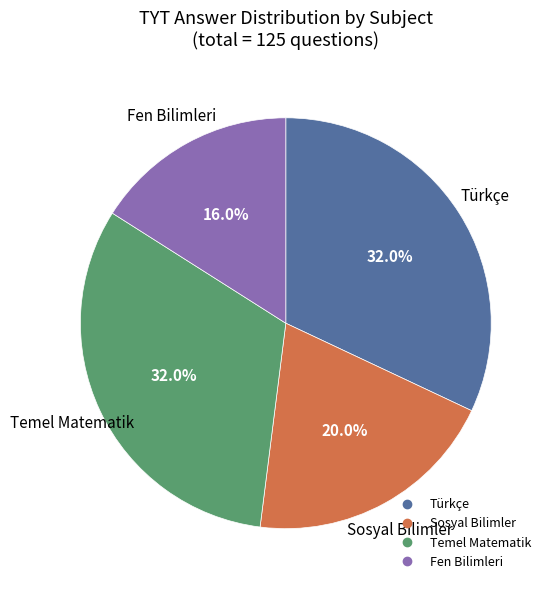

Which slice is the smallest?

Fen Bilimleri